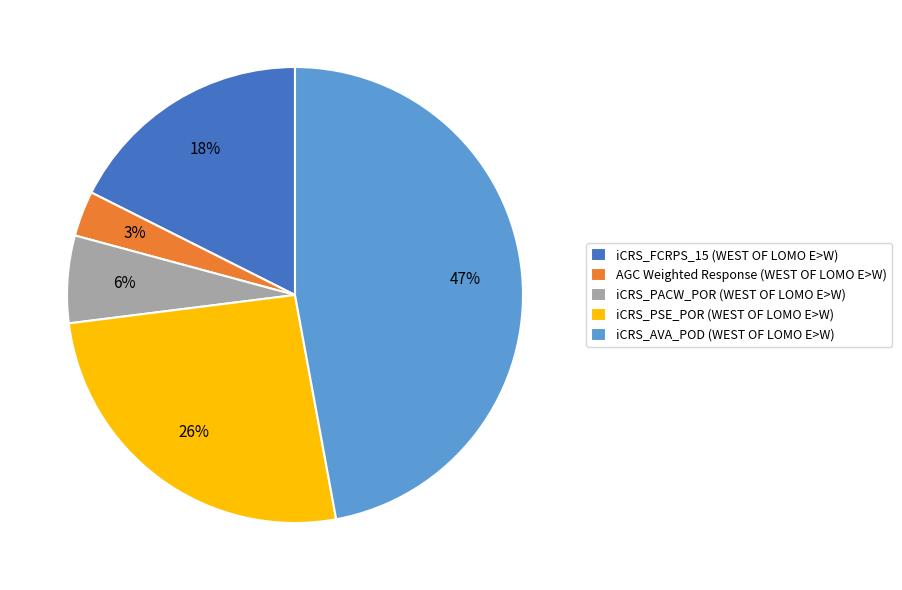

What is the smallest slice in the pie chart?

AGC Weighted Response